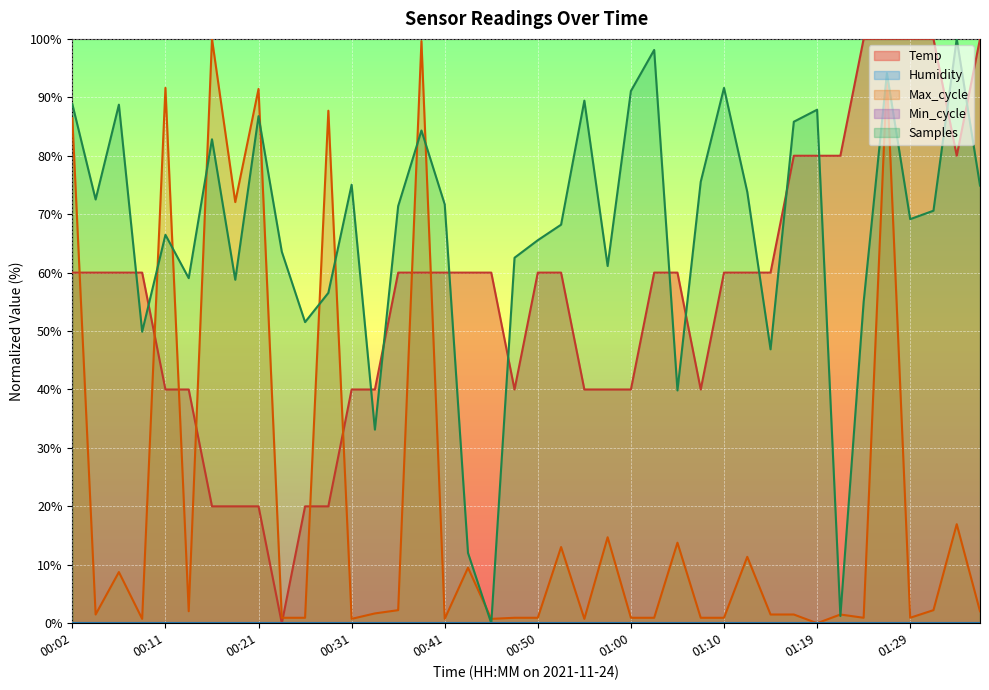

List the labels in order of value, largest first.

01:24, 01:27, 01:29, 01:32, 01:36, 01:17, 01:19, 01:22, 01:34, 00:02, 00:04, 00:07, 00:09, 00:36, 00:38, 00:41, 00:43, 00:45, 00:50, 00:53, 01:02, 01:05, 01:10, 01:12, 01:15, 00:11, 00:14, 00:31, 00:33, 00:48, 00:55, 00:58, 01:00, 01:07, 00:16, 00:19, 00:21, 00:26, 00:28, 00:24